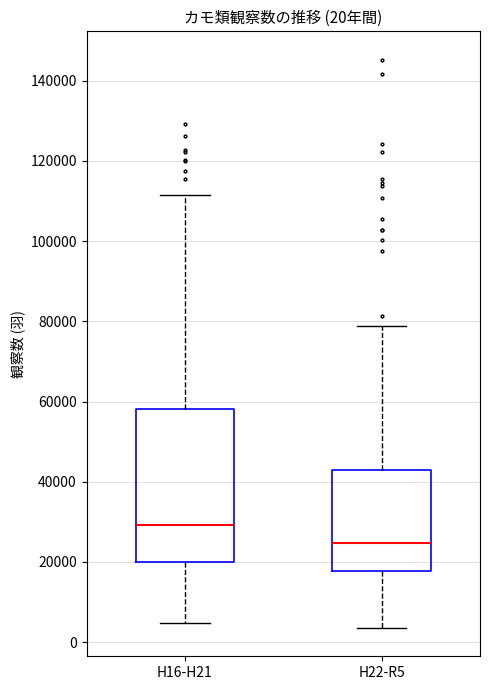

Comparing the boxes themselves (not the whiskers), which one is the tallest?

H16-H21